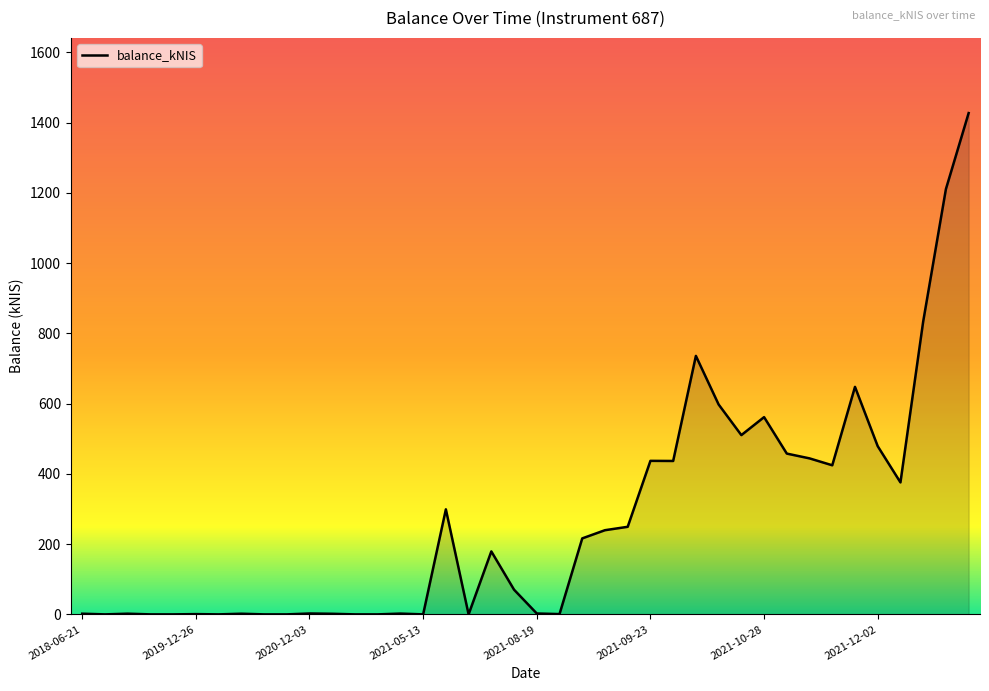

True or false: there are more than 1 points higher than both neighbors.

True